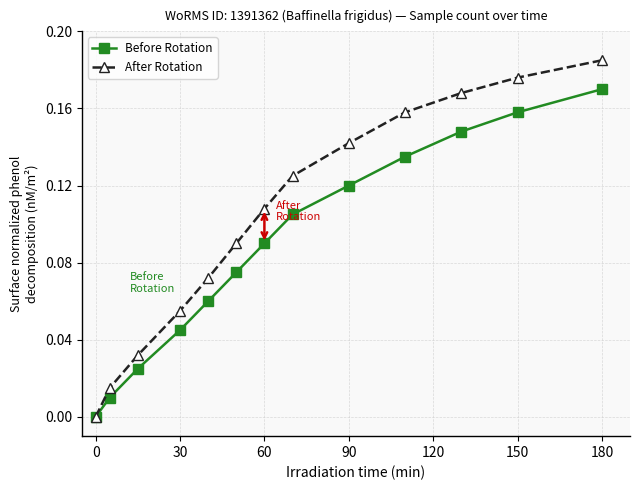

True or false: After Rotation has more than 0 interior local peaks.

False